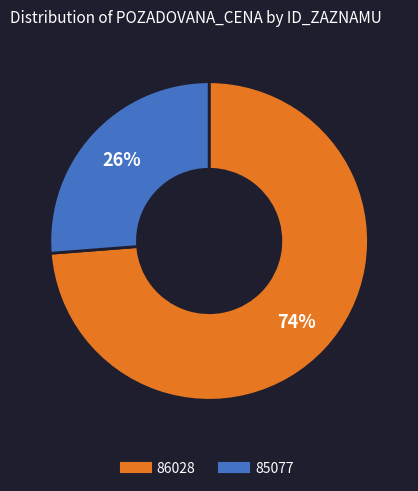

What percentage is the 85077 slice, to the nearest percent?

26%